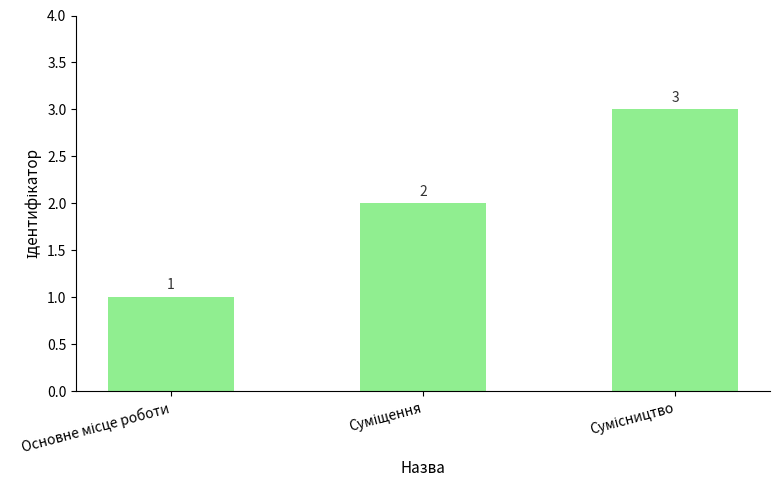

What is the sum of all values?

6